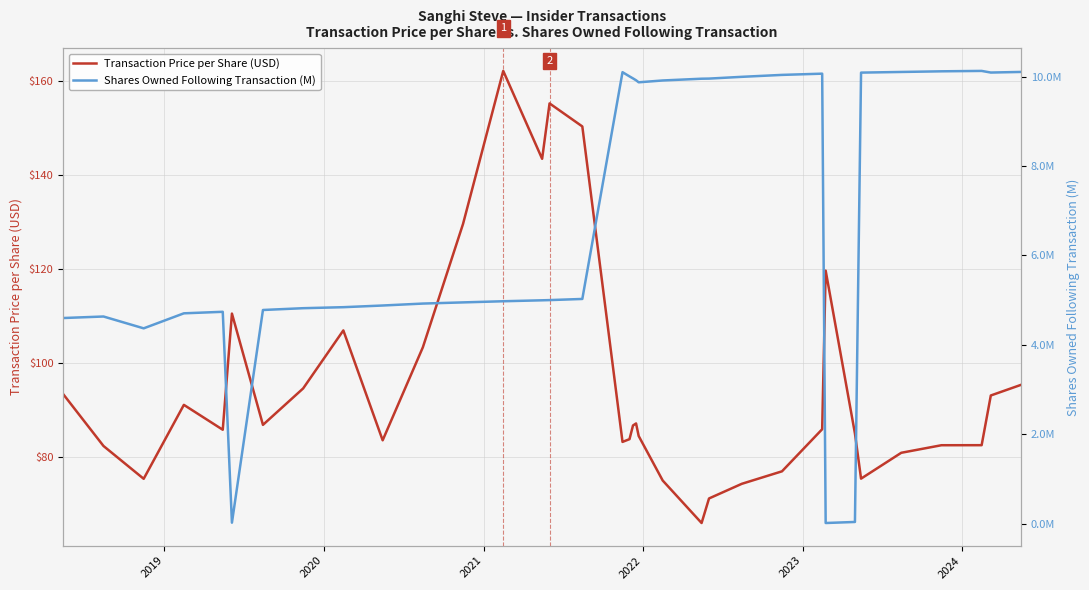

How many data points in Shares Owned Following Transaction (M) are above 5?

19